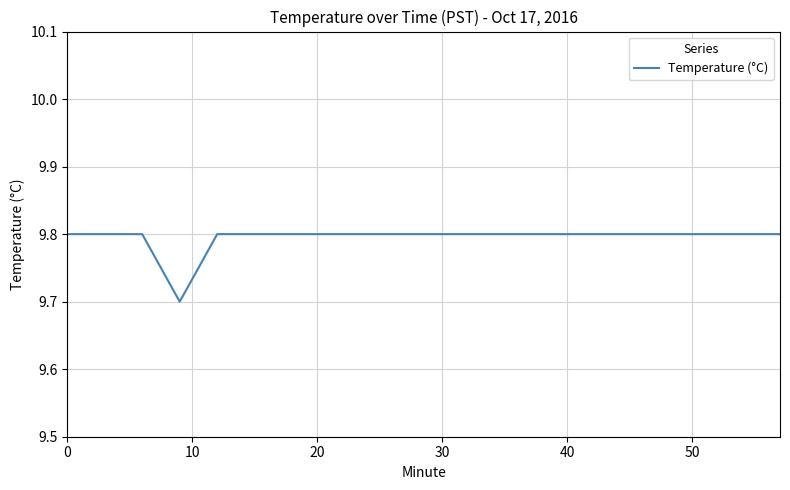

What is the smallest value displayed?

9.7